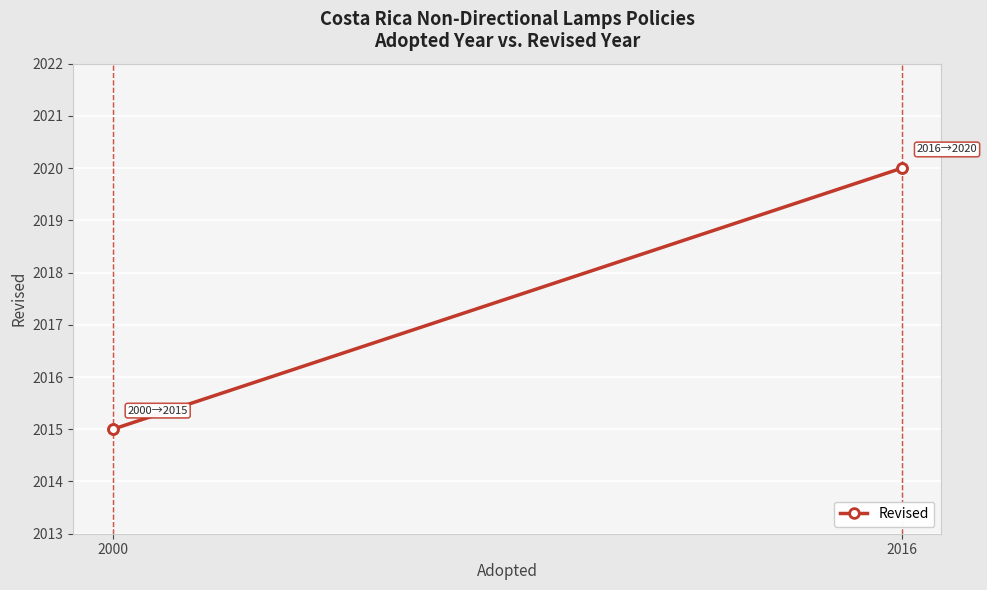

At which category does the chart reach its minimum across all series?

2000